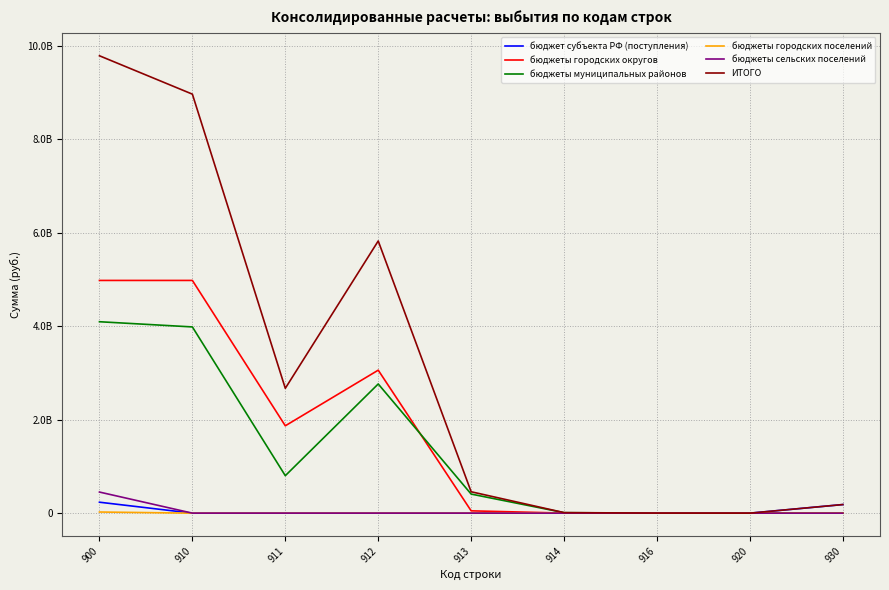

Reading left to right, extract all data points from this chart.

бюджет субъекта РФ (поступления): 900=234275095.9	910=0.0	911=0.0	912=0.0	913=0.0	914=0.0	916=0.0	920=0.0	930=184027873.4
бюджеты городских округов: 900=4979891347.3	910=4979891347.3	911=1869423964.2	912=3059661776.1	913=49509900.0	914=1295707.0	916=0.0	920=0.0	930=0.0
бюджеты муниципальных районов: 900=4096098351.6	910=3984916716.4	911=801769976.5	912=2764439819.1	913=408345000.0	914=10361920.7	916=0.0	920=0.0	930=0.0
бюджеты городских поселений: 900=24286651.2	910=0.0	911=0.0	912=0.0	913=0.0	914=0.0	916=0.0	920=0.0	930=0.0
бюджеты сельских поселений: 900=451525087.2	910=0.0	911=0.0	912=0.0	913=0.0	914=0.0	916=0.0	920=0.0	930=0.0
ИТОГО: 900=9787146030.6	910=8965877561.1	911=2671193940.7	912=5824101595.2	913=457854900.0	914=11657627.7	916=1069497.5	920=0.0	930=184027873.4